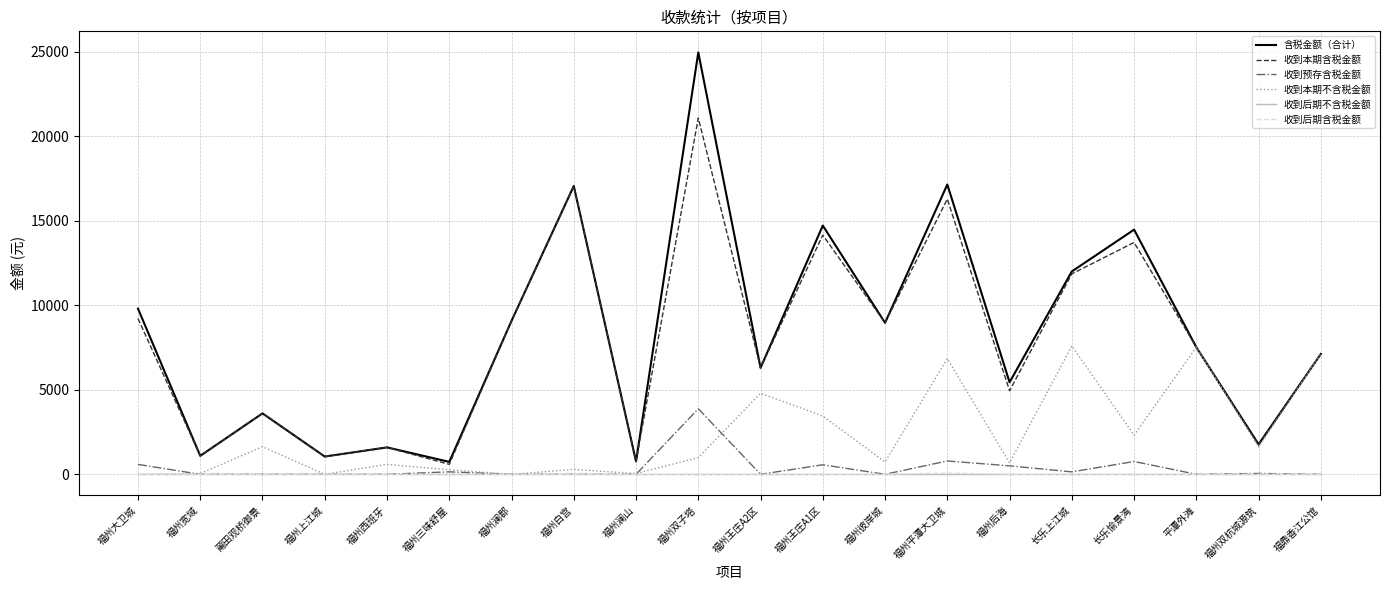

Is it true that 收到后期含税金额 equals 0.0 at 莆田观桥御景?

True